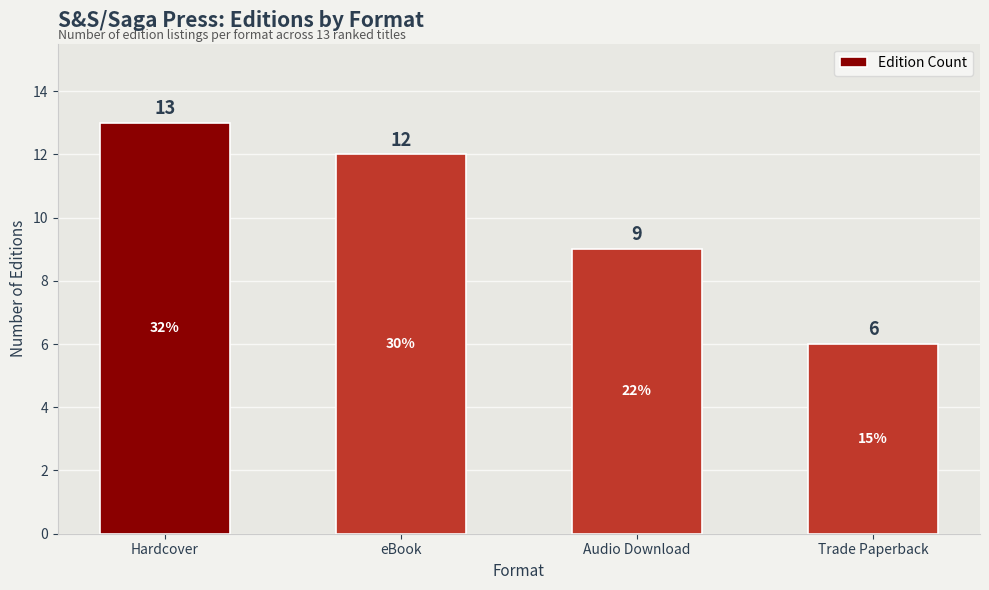

What is the difference between the maximum and minimum values?

7